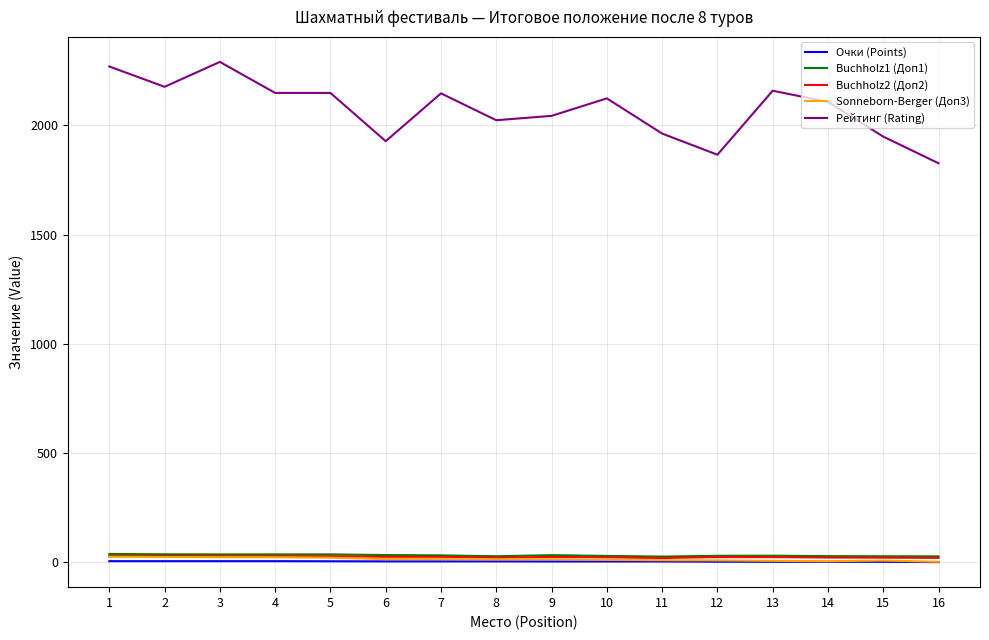

Which series has the widest spread of values?

Рейтинг (Rating)